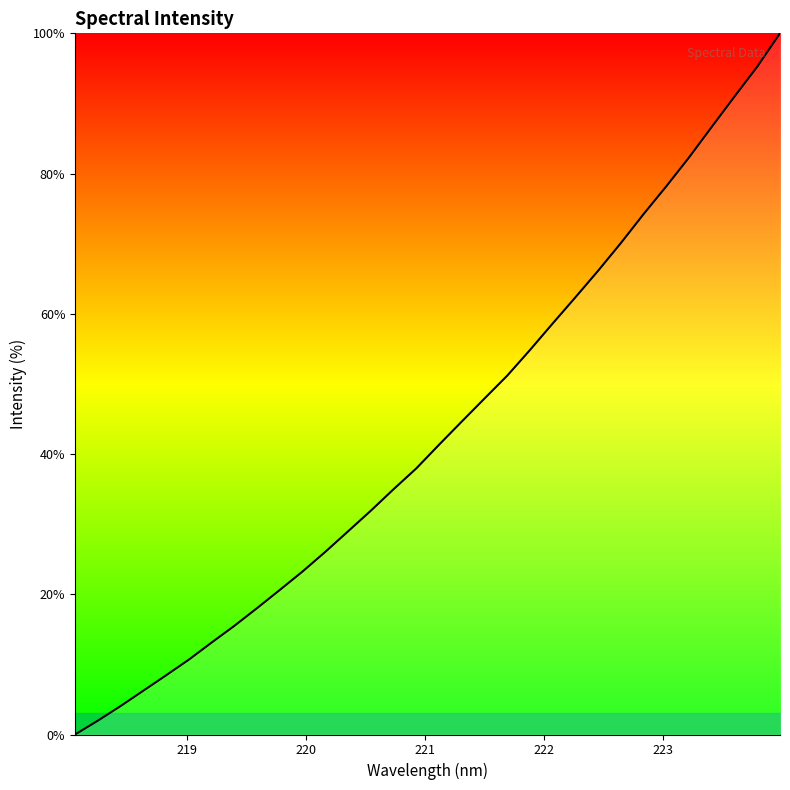

What is the greatest value displayed?

100.0